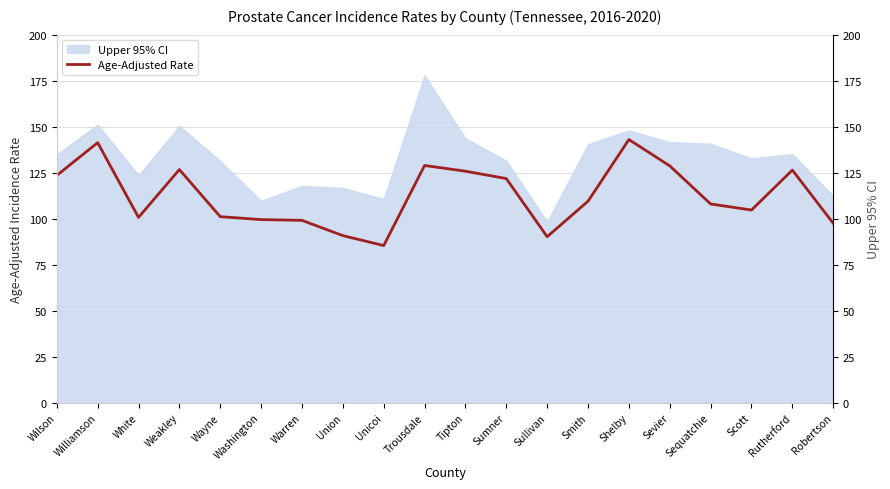

How many lines are shown in the chart?

1